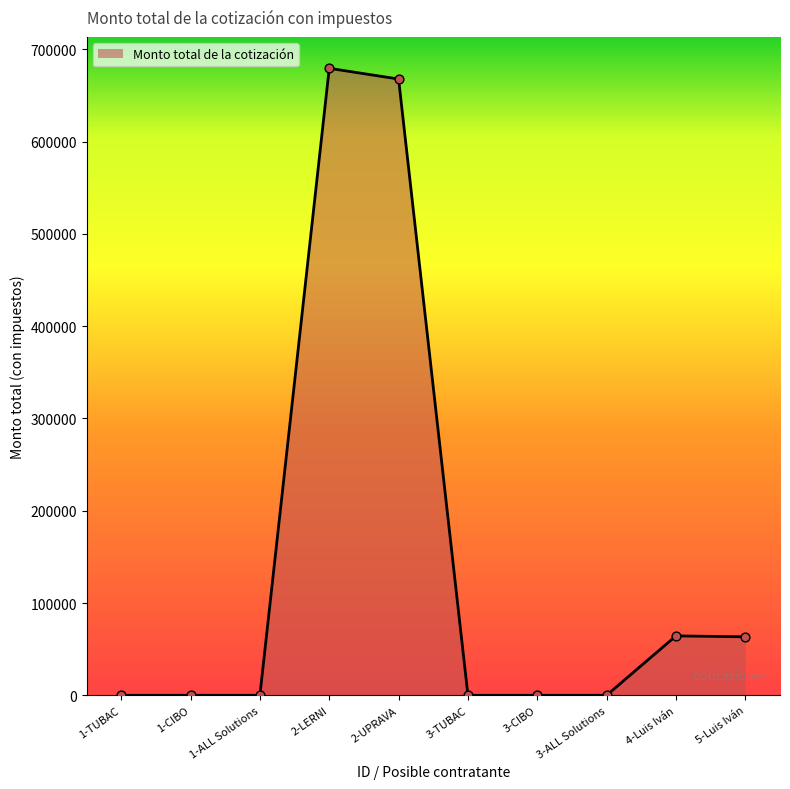

Which has a higher value, 4-Luis Iván or 2-LERNI?

2-LERNI